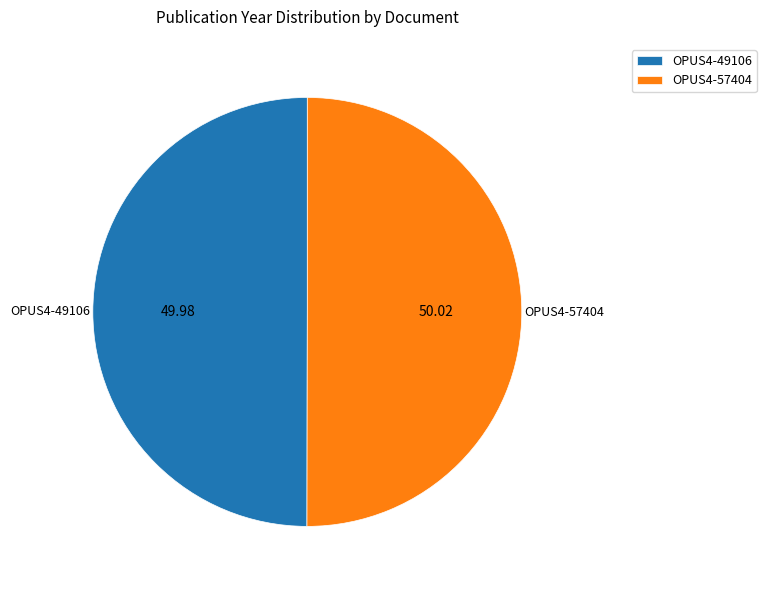

Is the sum of OPUS4-49106 and OPUS4-57404 greater than half?

Yes